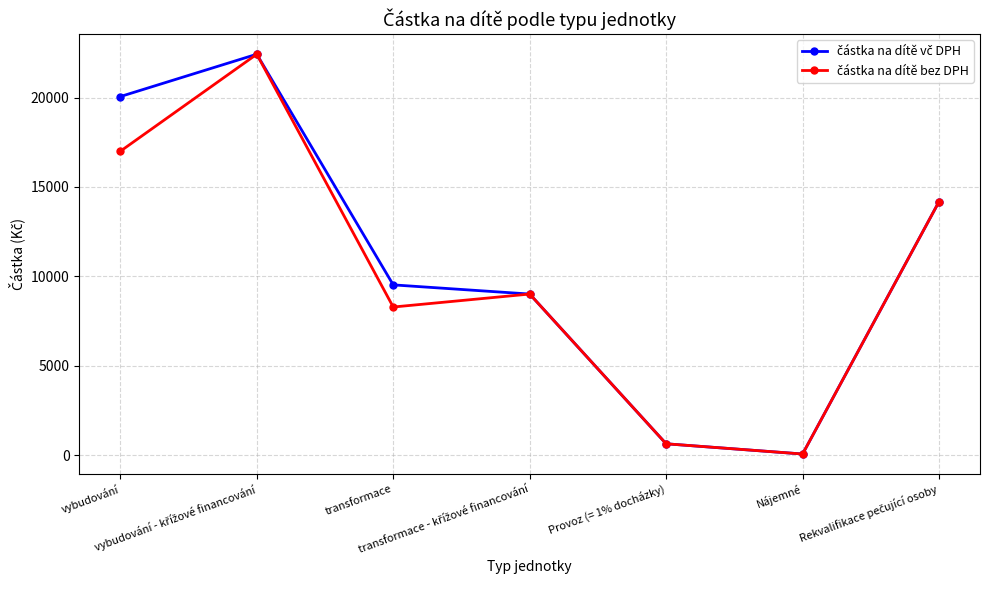

What is the maximum value shown in the chart?

22421